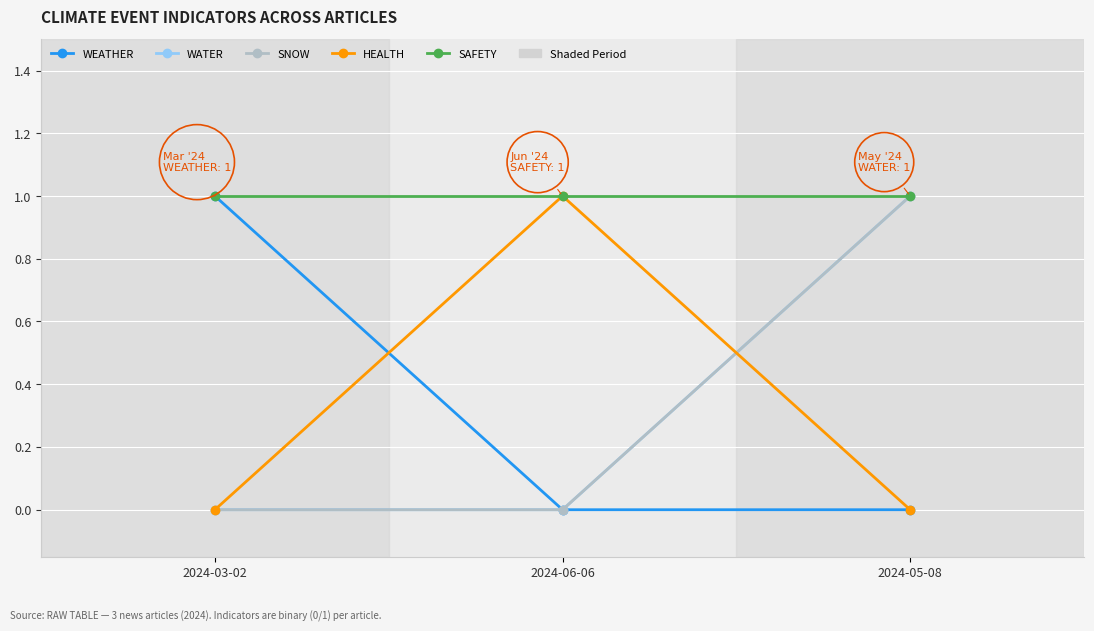

The WATER series shows 2 at 2024-05-08. True or false?

False